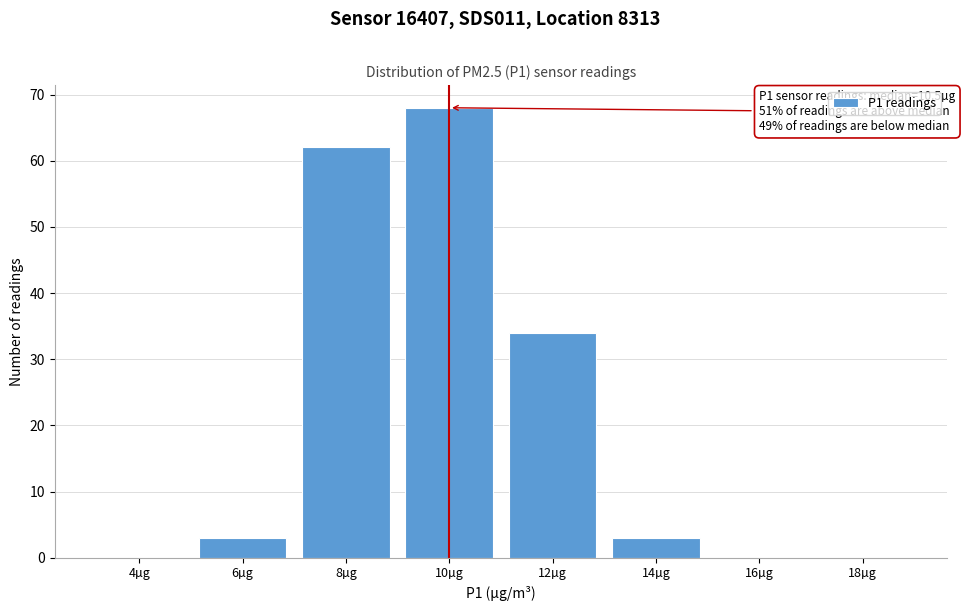

Reading right to left, list all the values displayed in this chart.

18µg=0	16µg=0	14µg=3	12µg=34	10µg=68	8µg=62	6µg=3	4µg=0